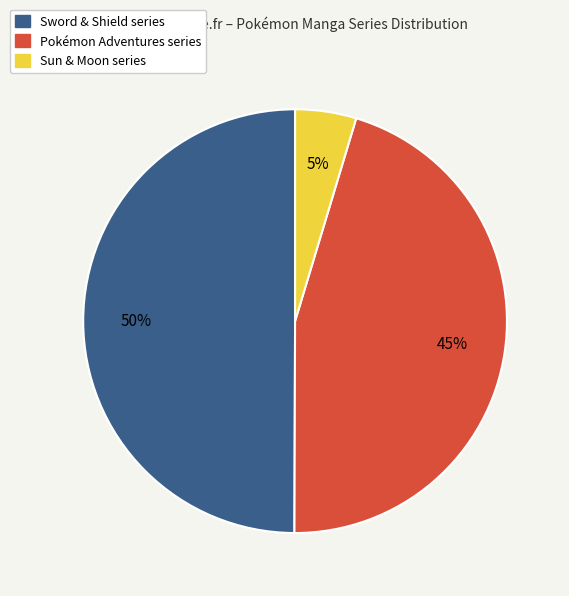

To the nearest percent, what is the average slice percentage?

33%